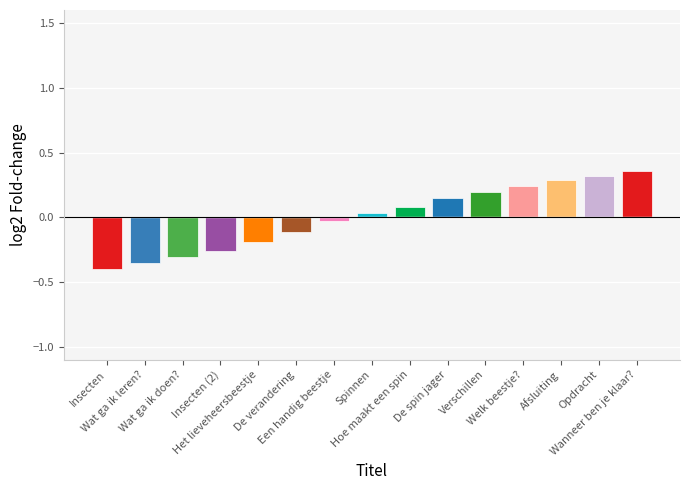

What is the difference between the second highest and minimum values?

0.7